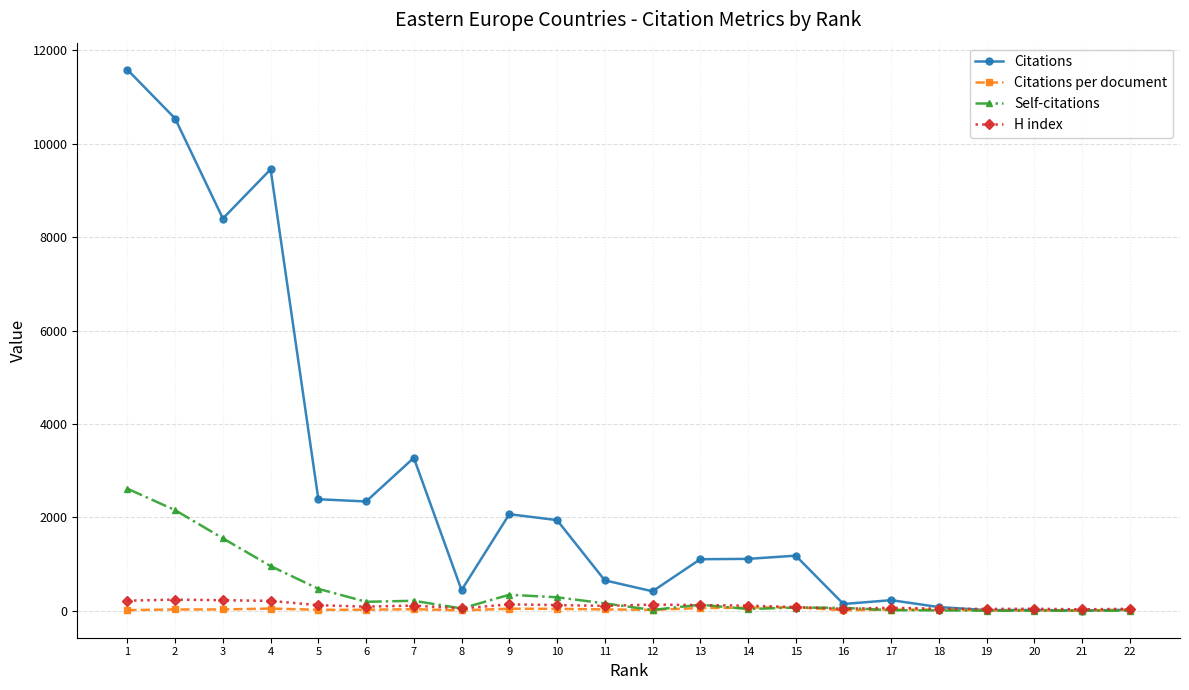

At which category does Citations reach its first local valley?

3